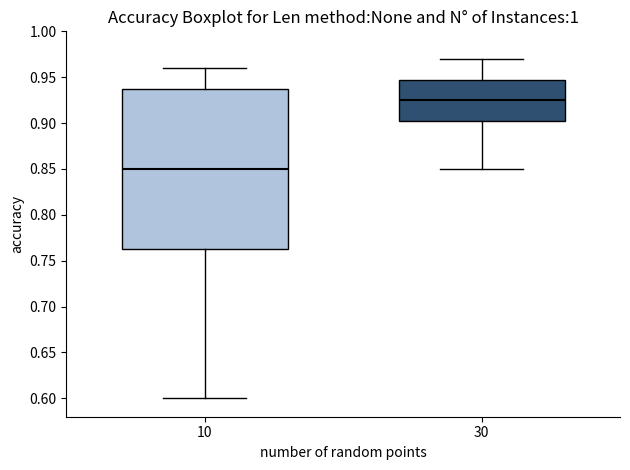

Reading left to right, transcribe this box plot: for each box, give where its median line is, the range the box spans, and where its two whiskers end, as read against the y-axis. The values are not printed on the chart, so give them approximately, as read against the axis.

10: median 0.850, box 0.765 to 0.940, whiskers 0.600 to 0.960
30: median 0.925, box 0.905 to 0.950, whiskers 0.850 to 0.970